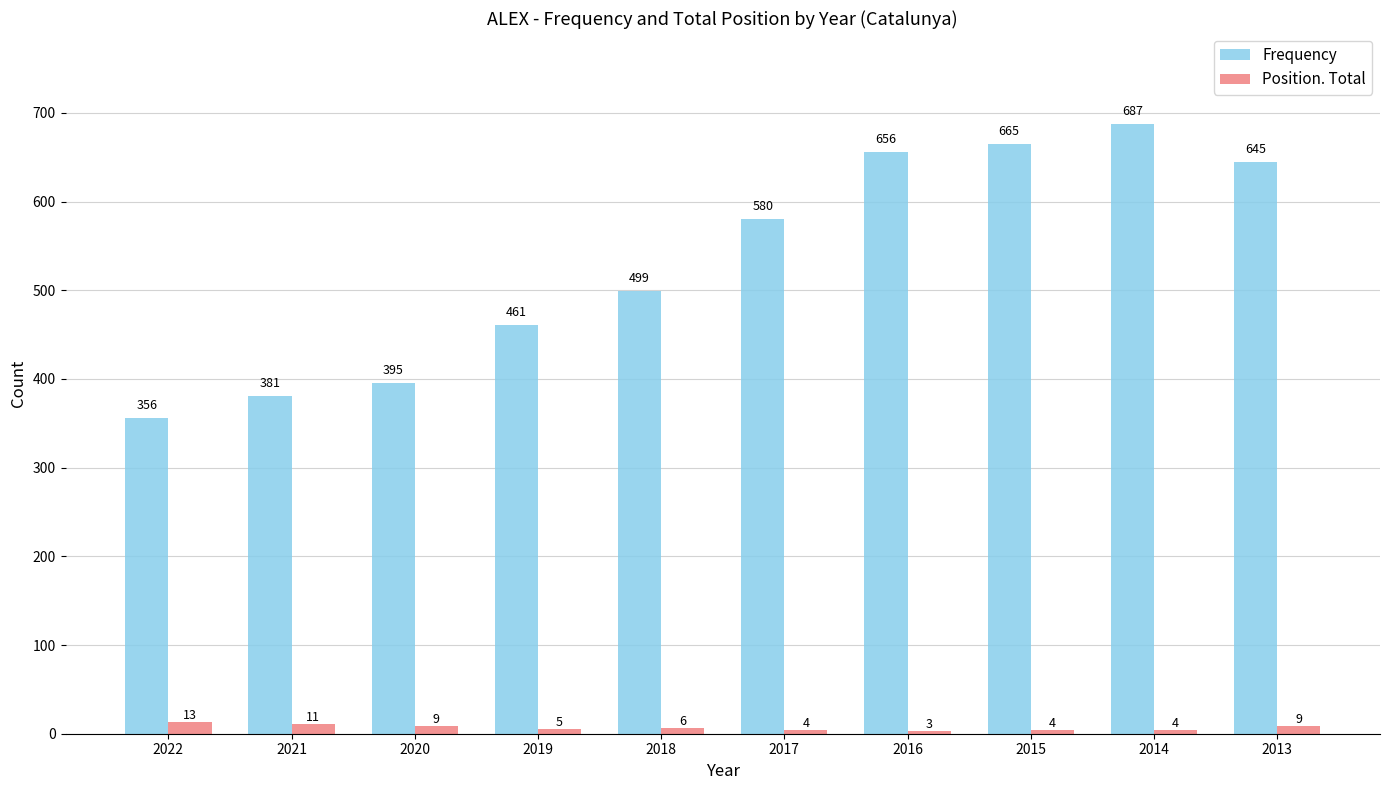

What is the value of the Position. Total bar at the 7th from the left?

3